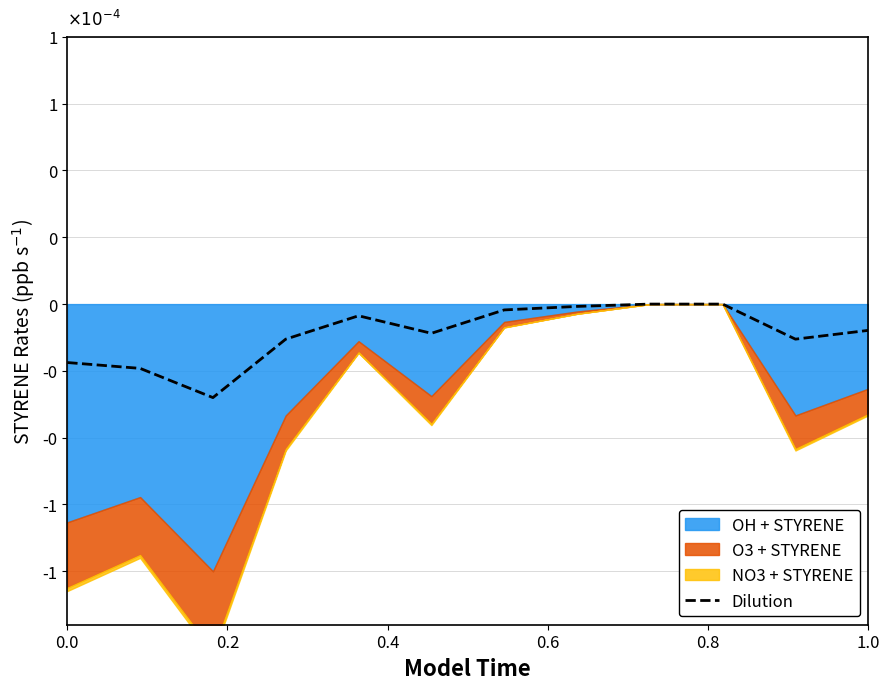

The chart shows a value of -0.0 at 0.4. True or false?

True